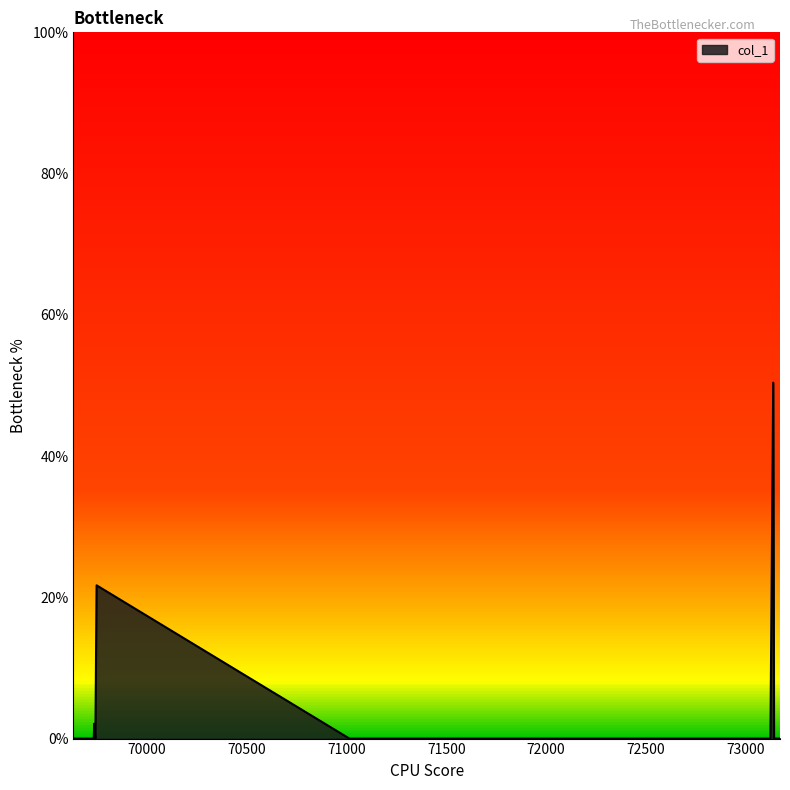

Rank the categories by value from highest to lowest.

73137, 69749, 69737, 69633, 69647, 69679, 69699, 69701, 69709, 69711, 69713, 69715, 69717, 69721, 69723, 69729, 69731, 69735, 69743, 71015, 72159, 72163, 72167, 72181, 72183, 72189, 72191, 72195, 73123, 73141, 73145, 73147, 73149, 73151, 73153, 73155, 73159, 73167, 73169, 73171